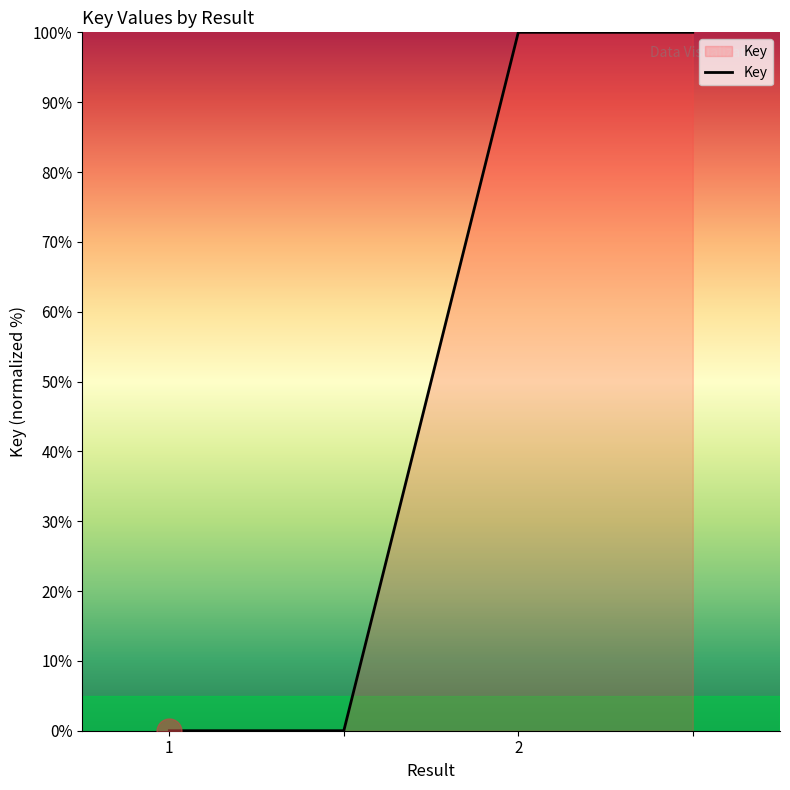

True or false: the data has more than 2 interior local peaks.

False